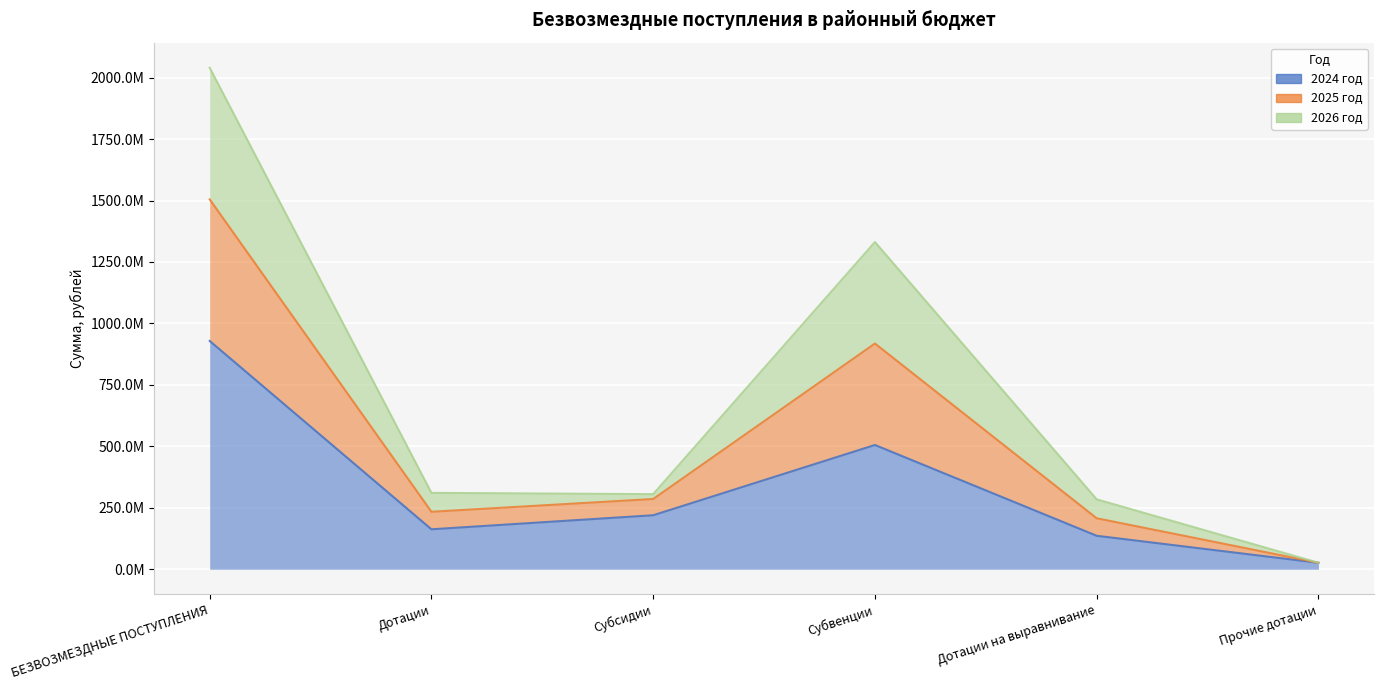

What is the label of the 4th point from the right?

Субсидии